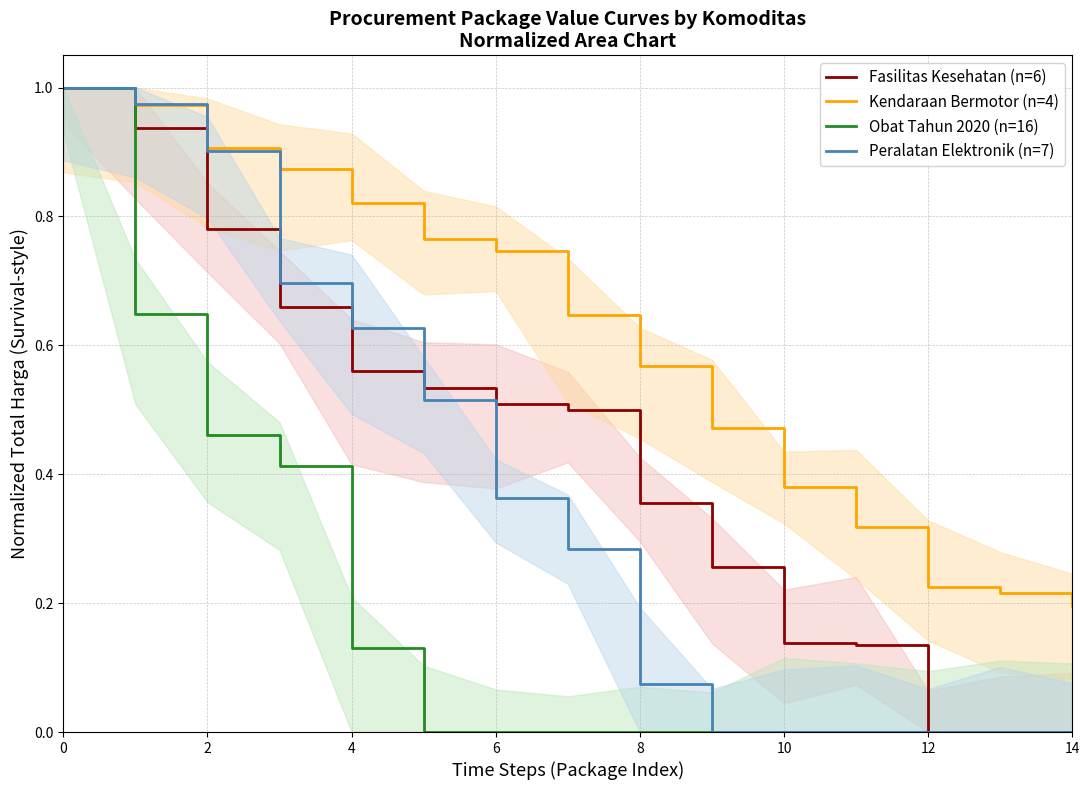

What is the difference between the maximum and minimum values in the Obat Tahun 2020 (n=16) series?

1.0